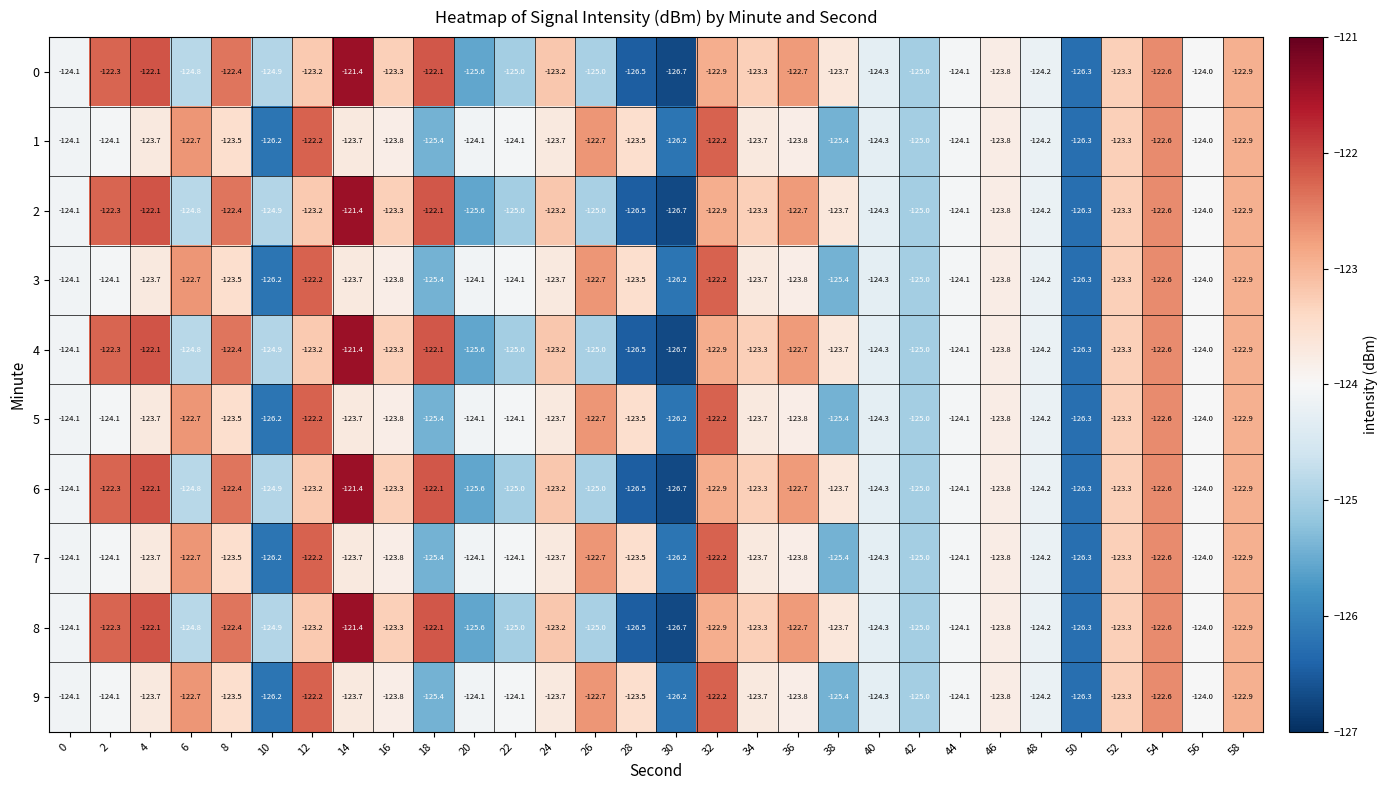

What is the average value of the 1 series?

-124.0